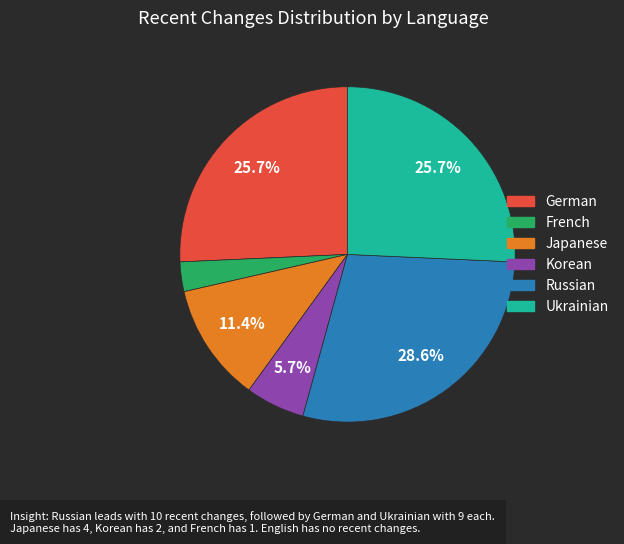

To the nearest percent, what is the difference between the largest and smallest slice percentages?

26%